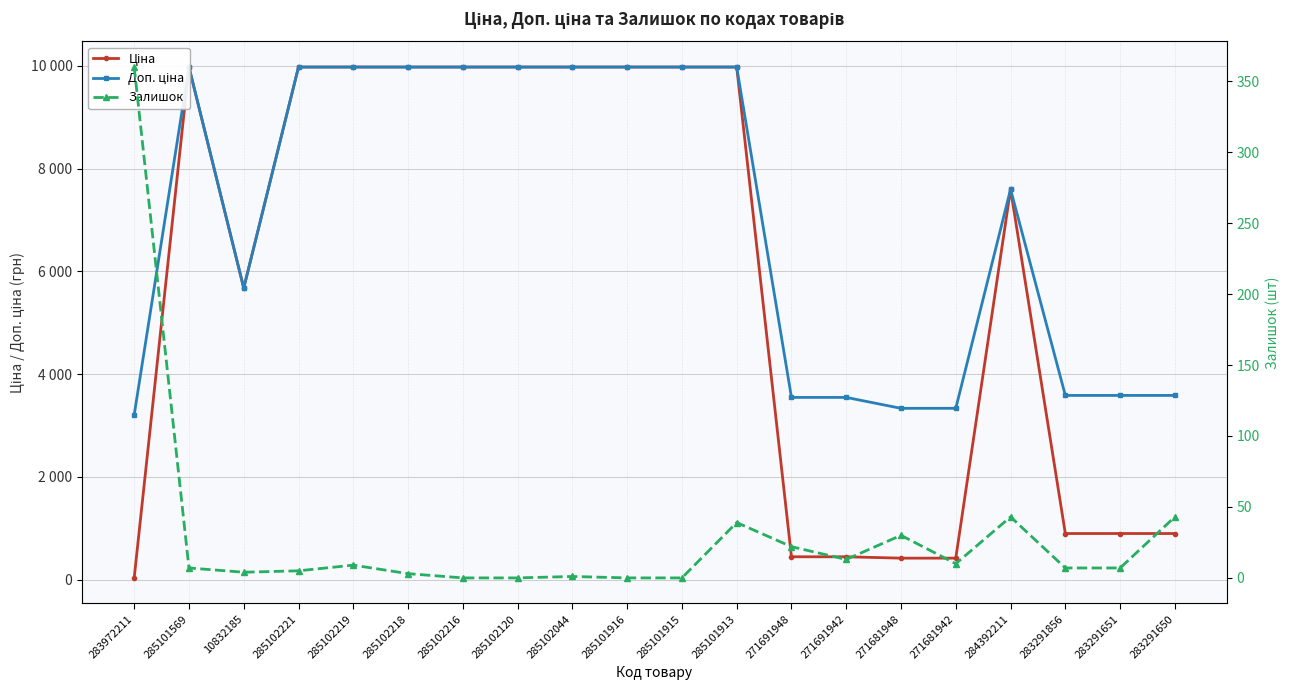

What is the difference between the maximum and minimum values in the Доп. ціна series?

6770.0